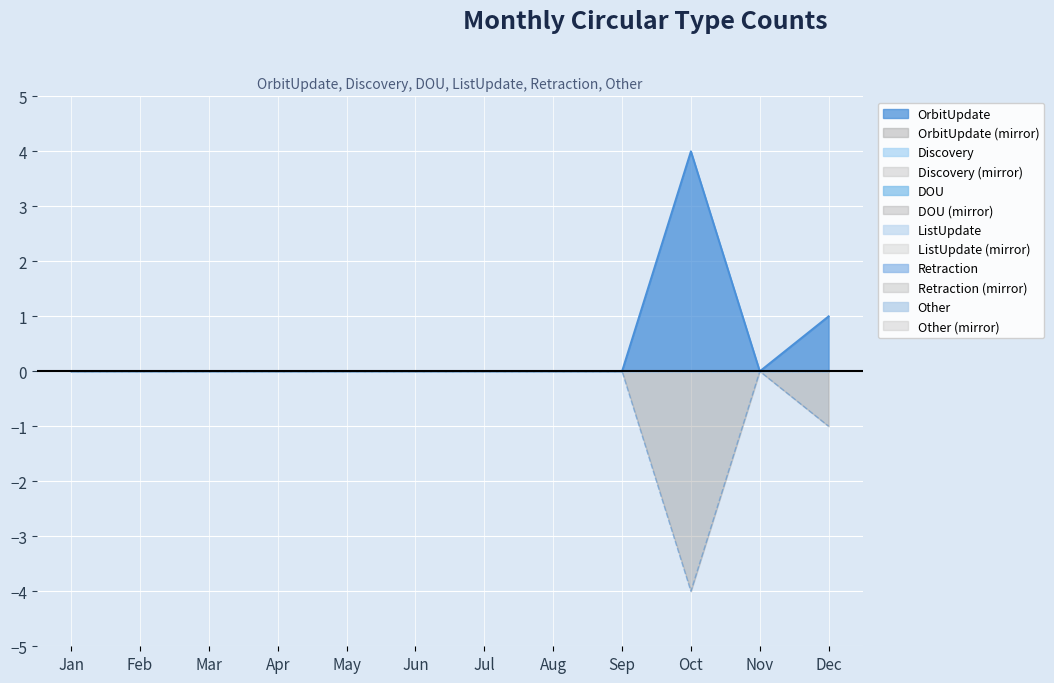

Does the chart display data point markers on the line(s)?

No